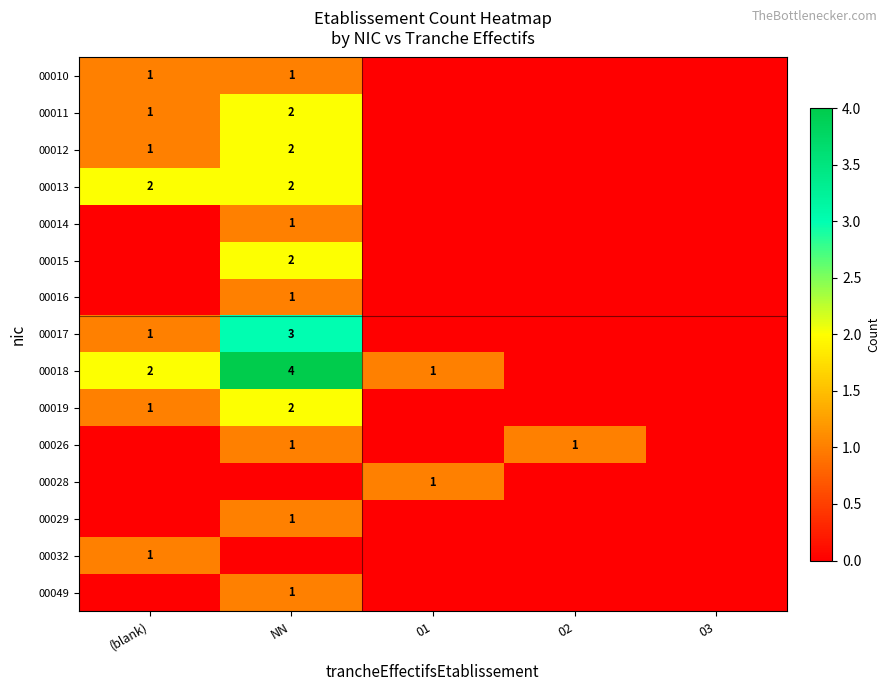

At how many categories does at least one series exceed 0?

4